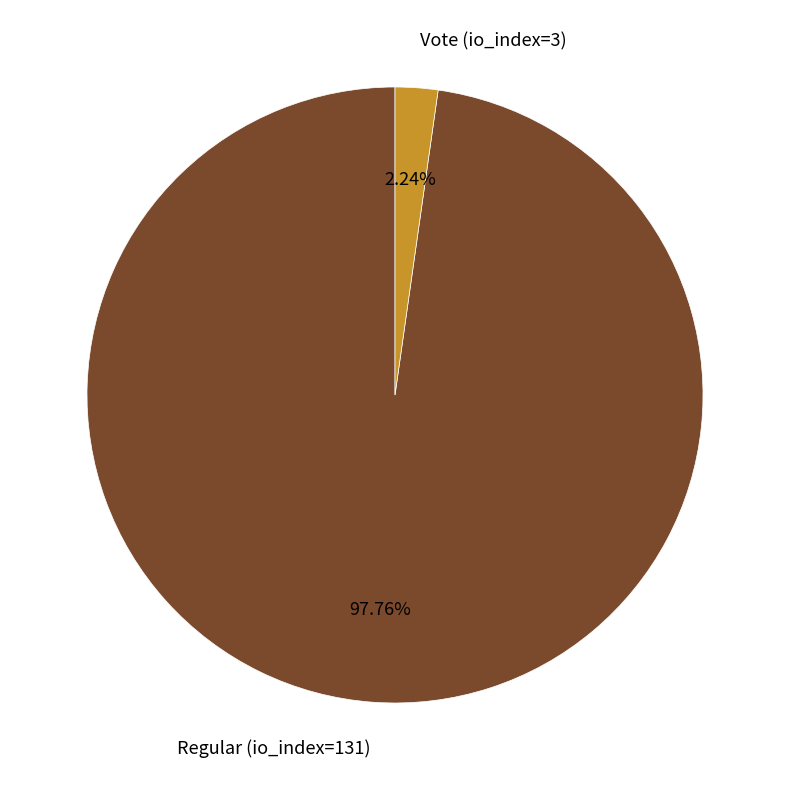

What percentage is the Regular (io_index=131) slice, to the nearest percent?

98%